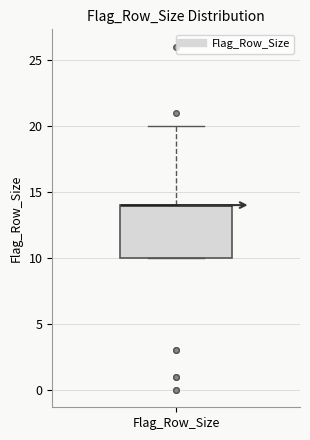

Transcribe this box plot: give where the median line is, the range the box spans, and where the two whiskers end, as read against the y-axis. The values are not printed on the chart, so give them approximately, as read against the axis.

median 14 (drawn on the box's upper edge), box 10 to 14, whiskers 10 to 20